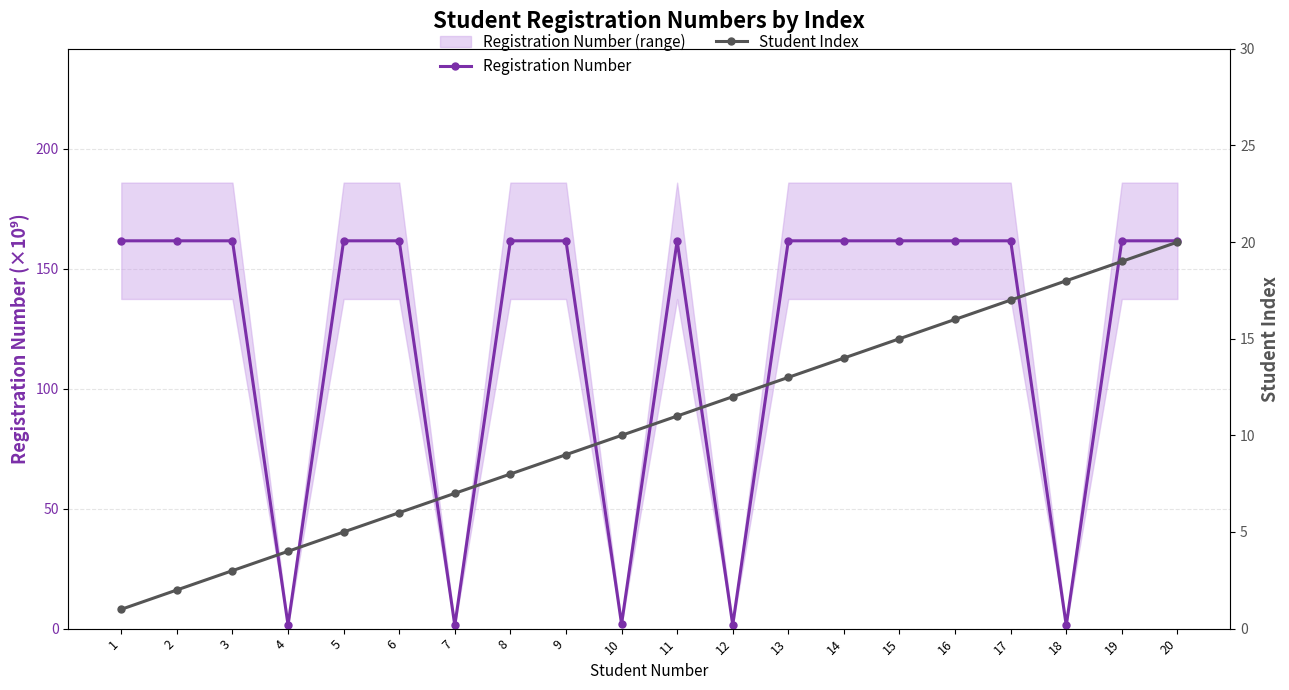

The value of Student Index at 2 is 2.0. True or false?

True